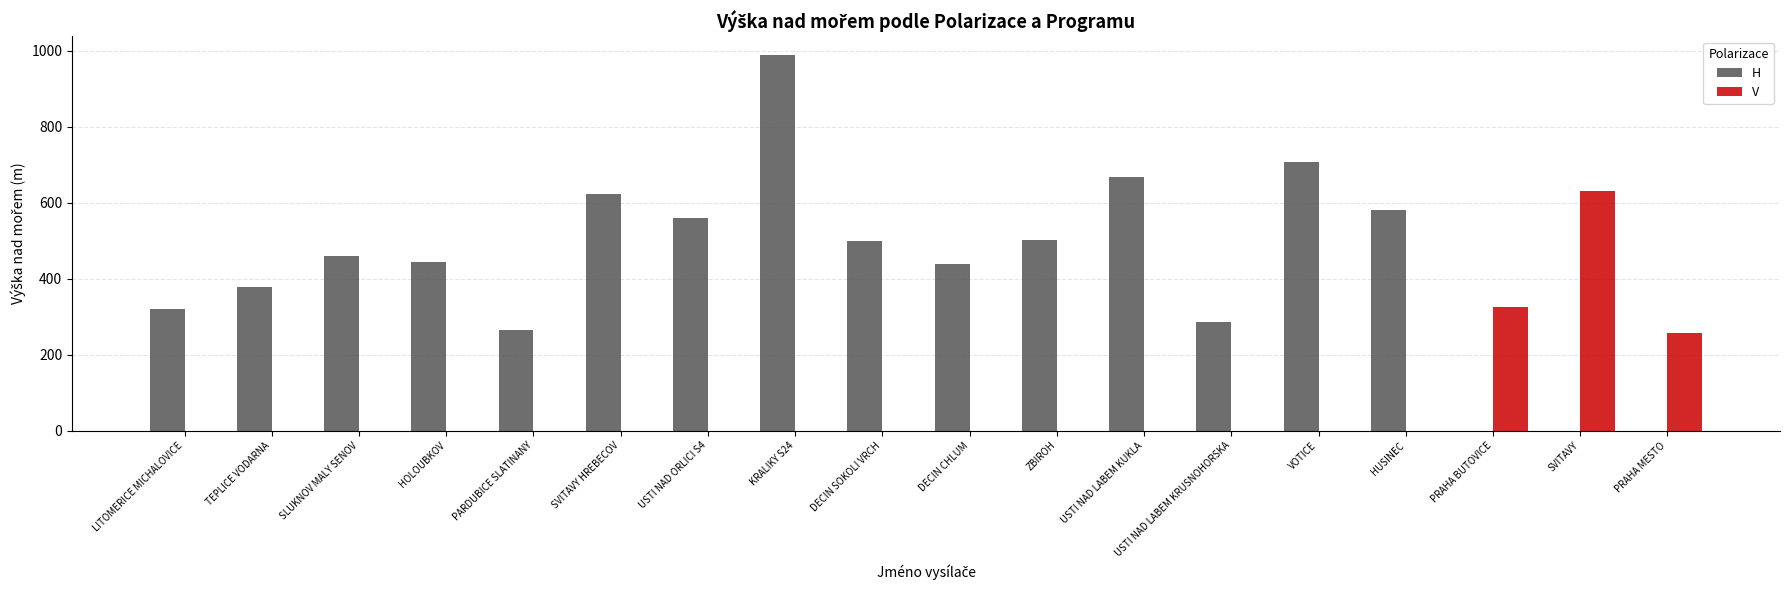

How many groups of bars are there?

18